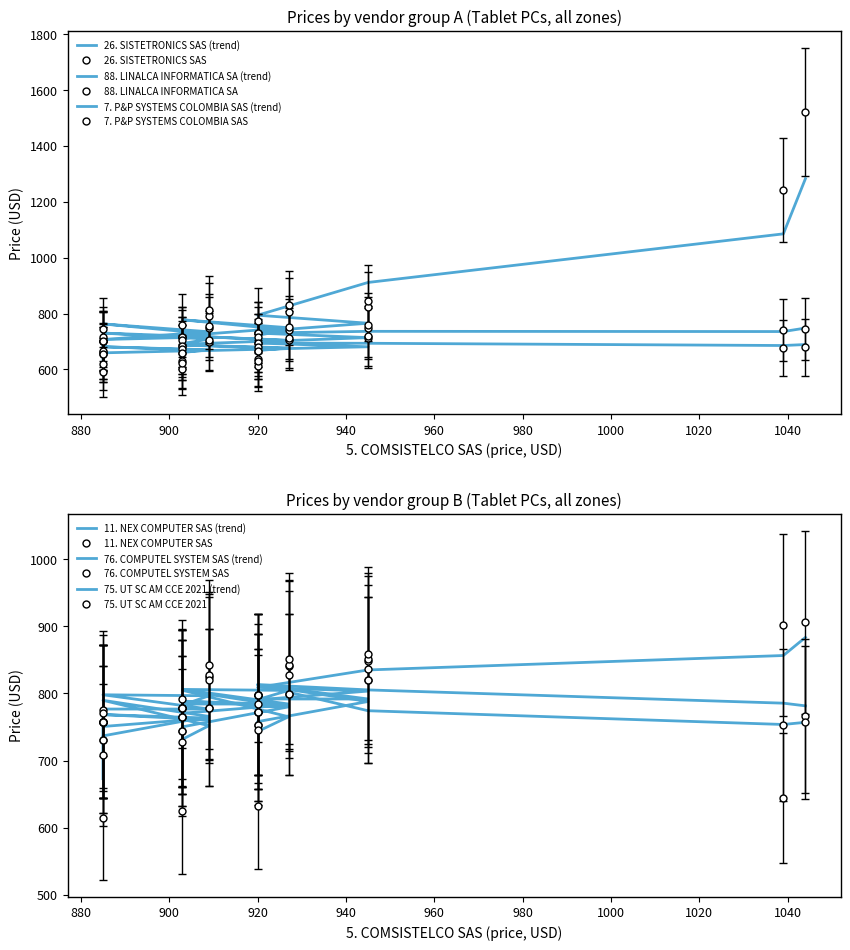

Is the value of 75. UT SC AM CCE 2021 at ETP-TC-19 greater than the value of 26. SISTETRONICS SAS at ETP-TC-11?

No